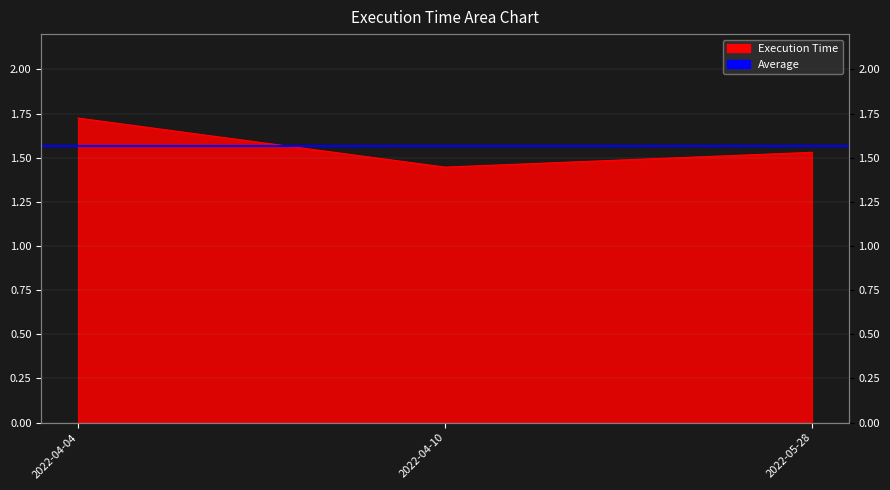

List the labels in order of value, largest first.

2022-04-04, 2022-05-28, 2022-04-10